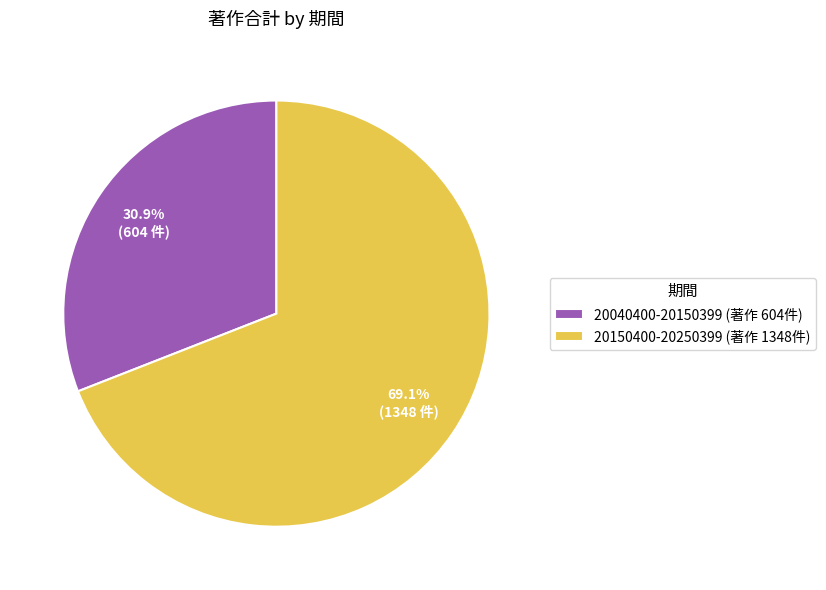

Which slice is the largest?

20150400-20250399